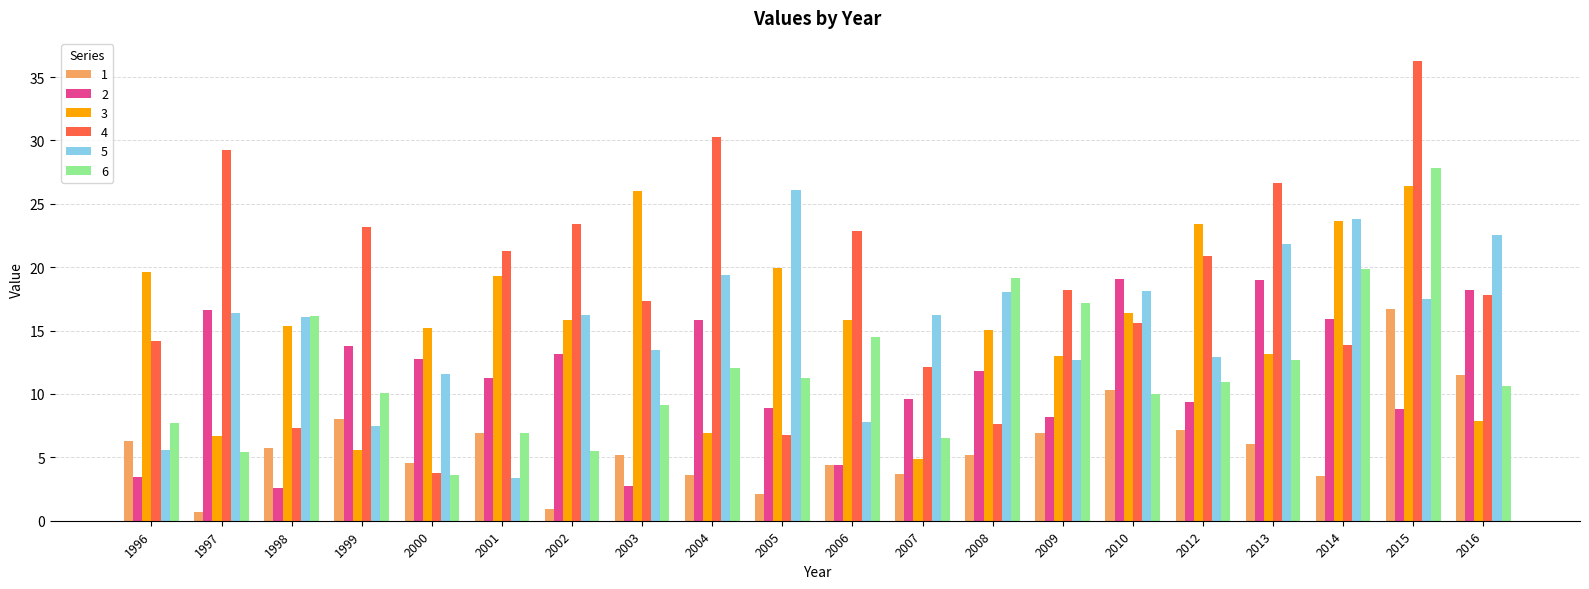

What is the approximate value of 1 at 2003?

5.2